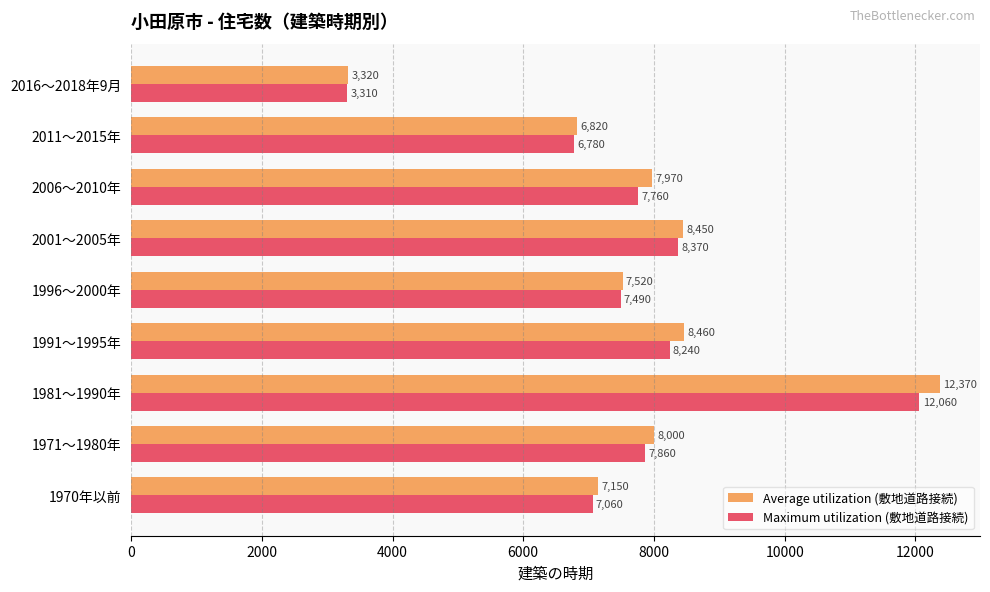

Which series has the largest range (max minus min)?

Average utilization (敷地道路接続)